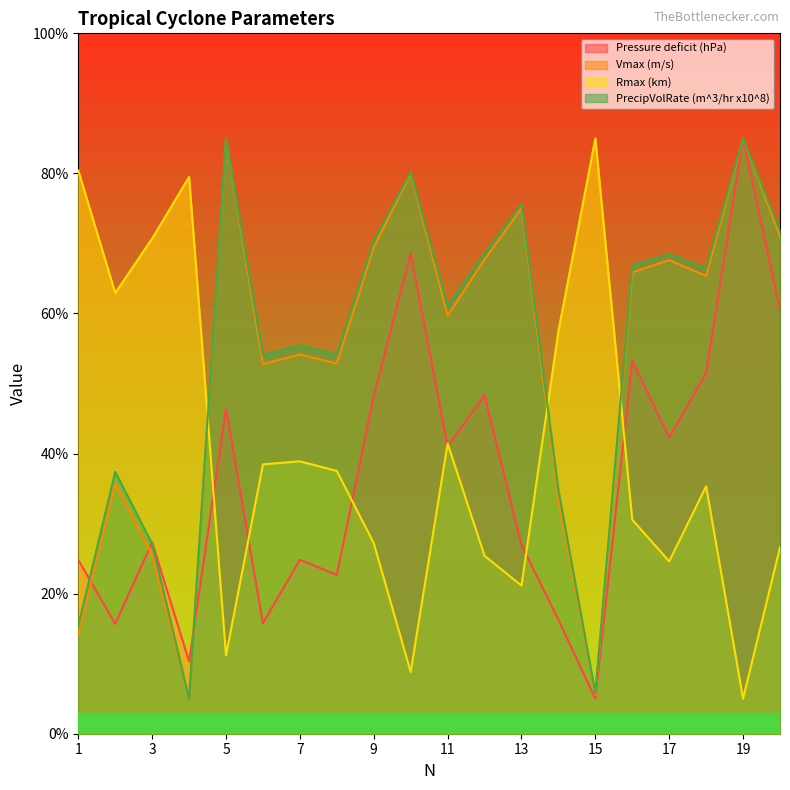

What is the value of the PrecipVolRate (m^3/hr x10^8) point at the 5th from the left?

85.0